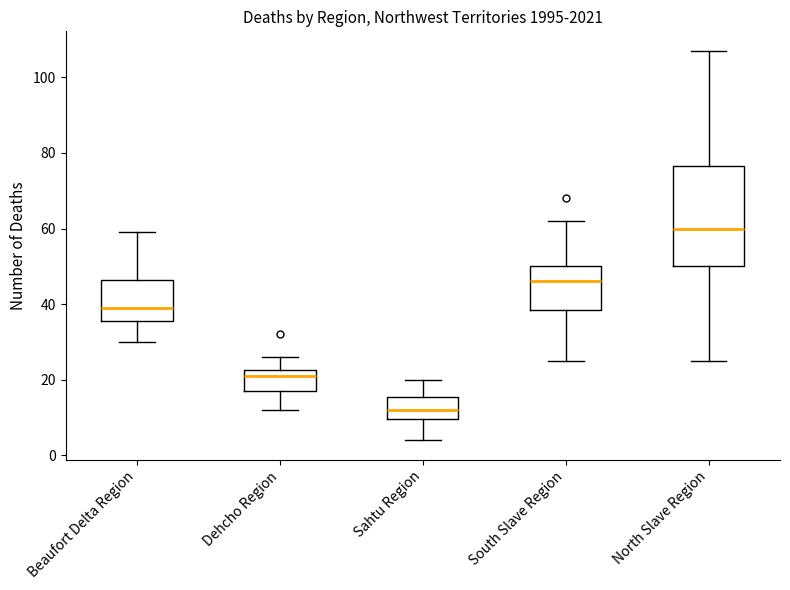

Which box has the lowest median line?

Sahtu Region